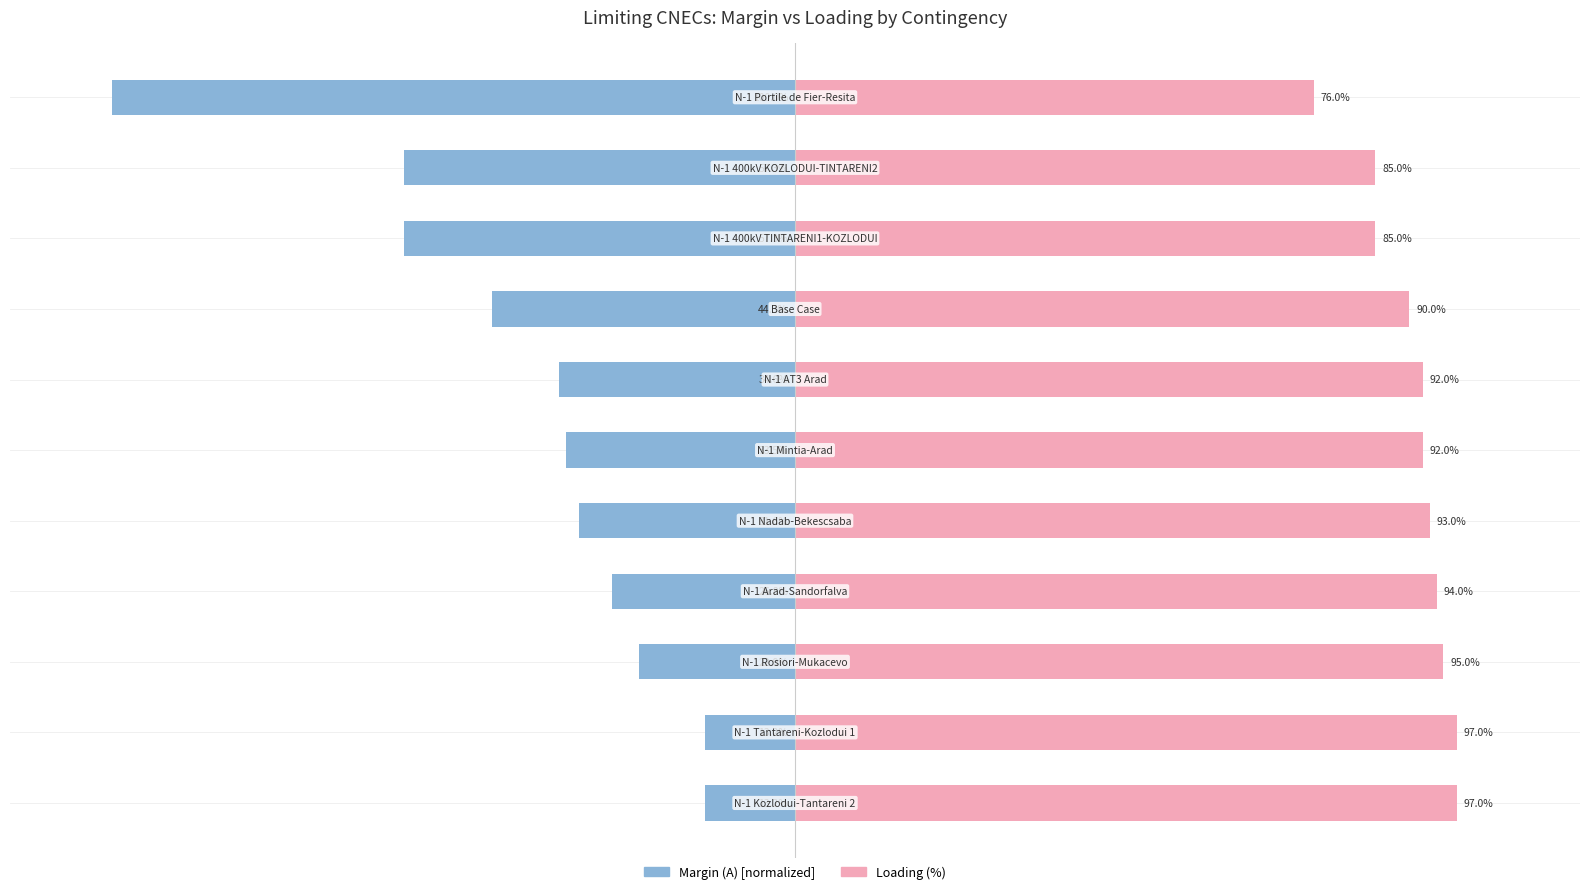

What is the sum of the Loading (%) values at 5 and 1?

189.0